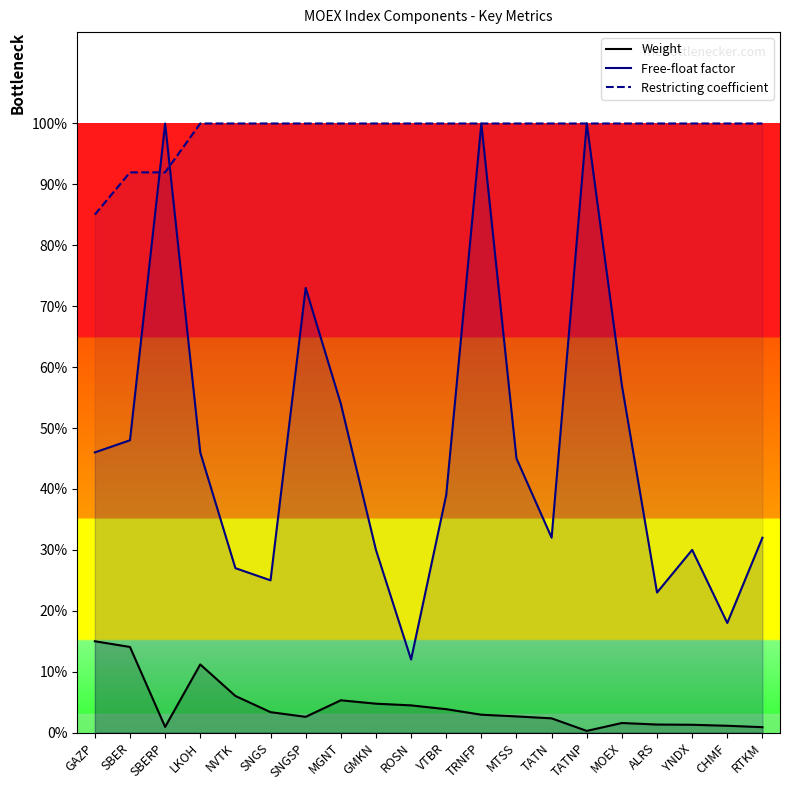

Where is the first local maximum for Free-float factor?

SBERP